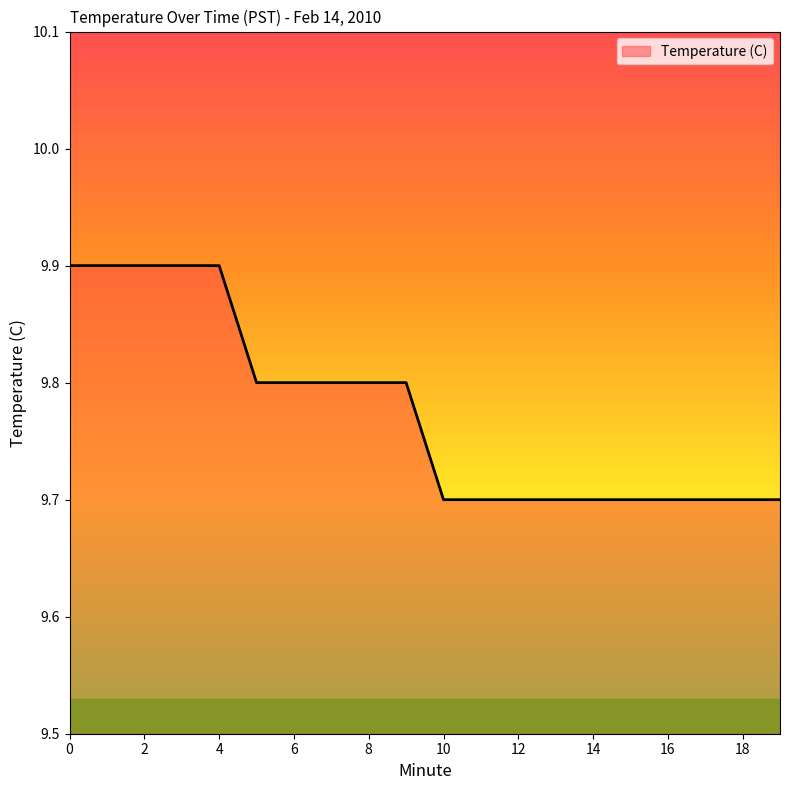

What is the greatest value displayed?

9.9